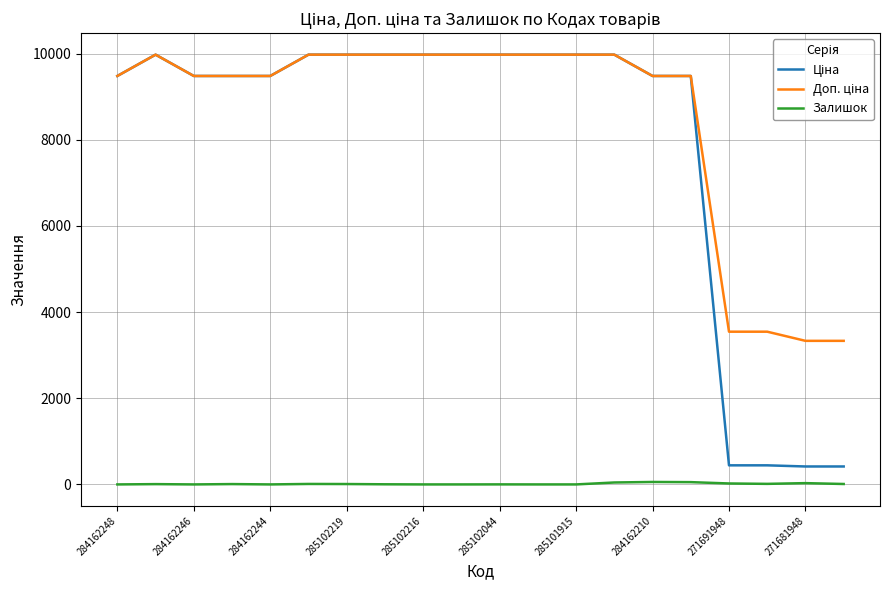

What is the maximum value shown in the chart?

9975.0